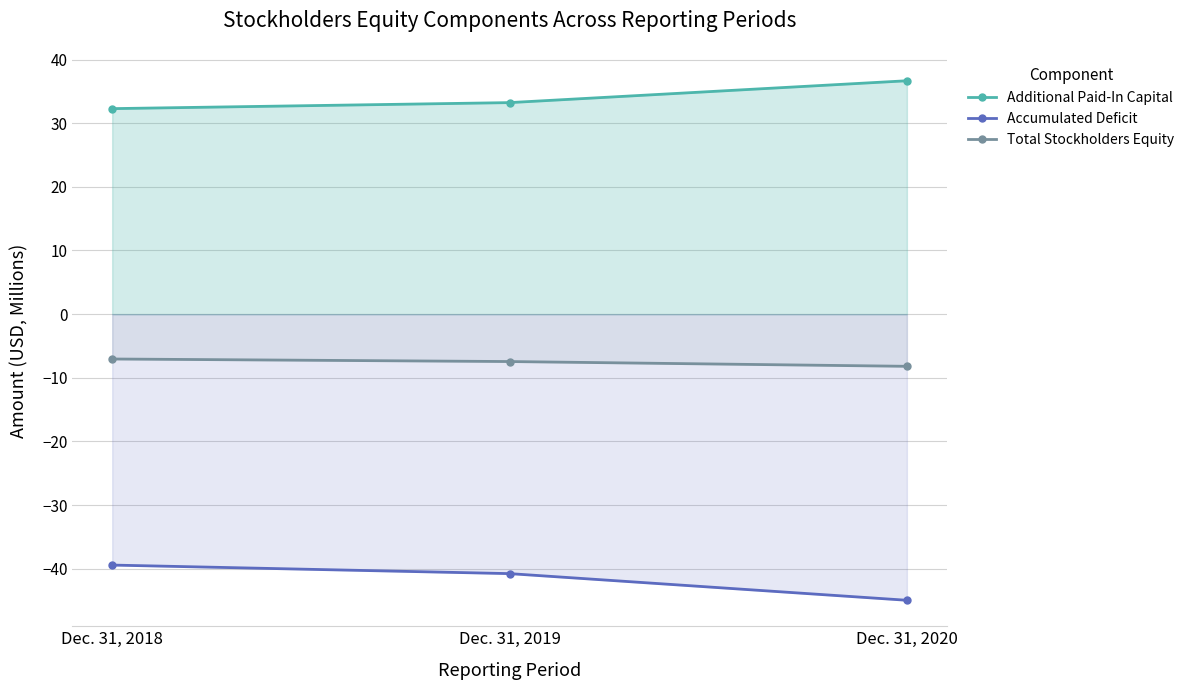

What is the highest value of the Total Stockholders Equity series?

-7.0